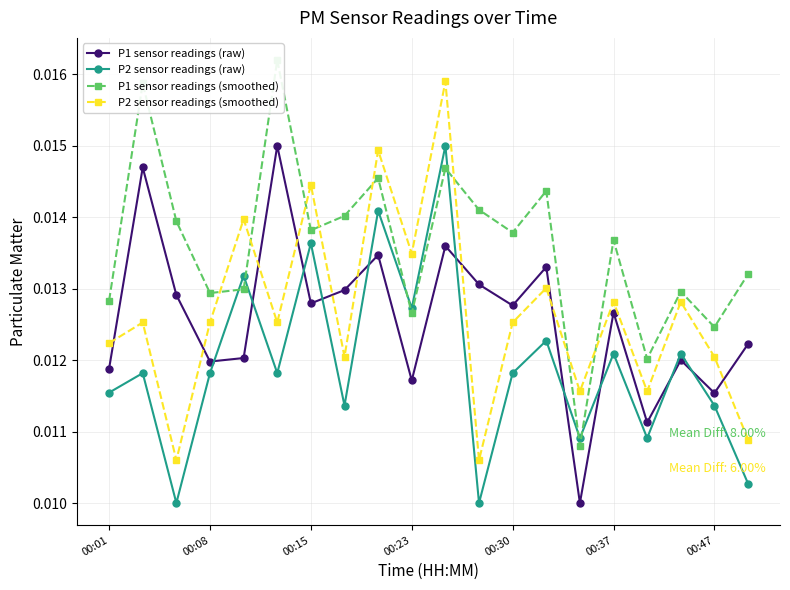

Does the chart have visible grid lines?

Yes